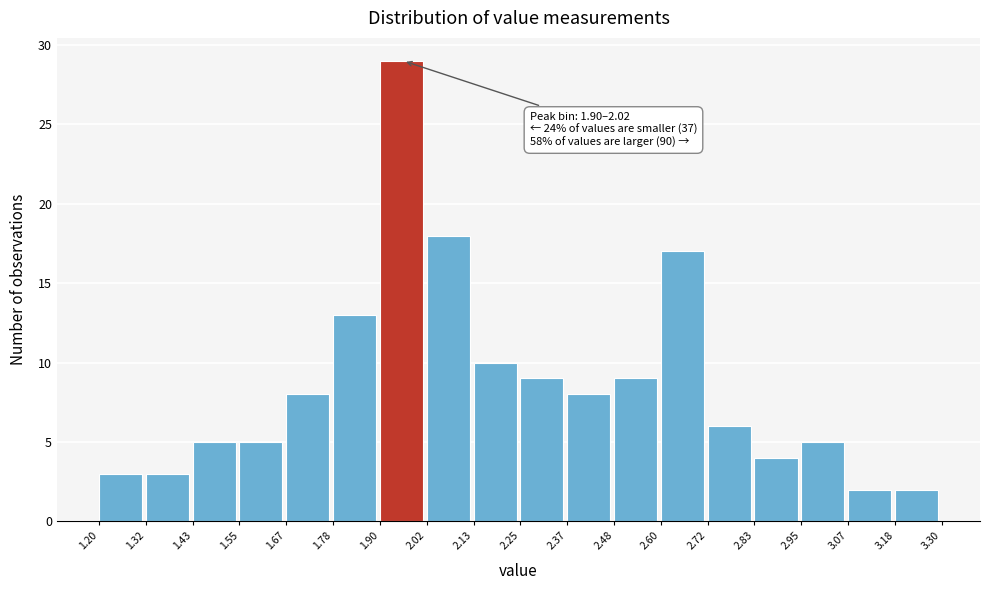

Which range on the x-axis has the tallest bar?

1.90 to 2.02